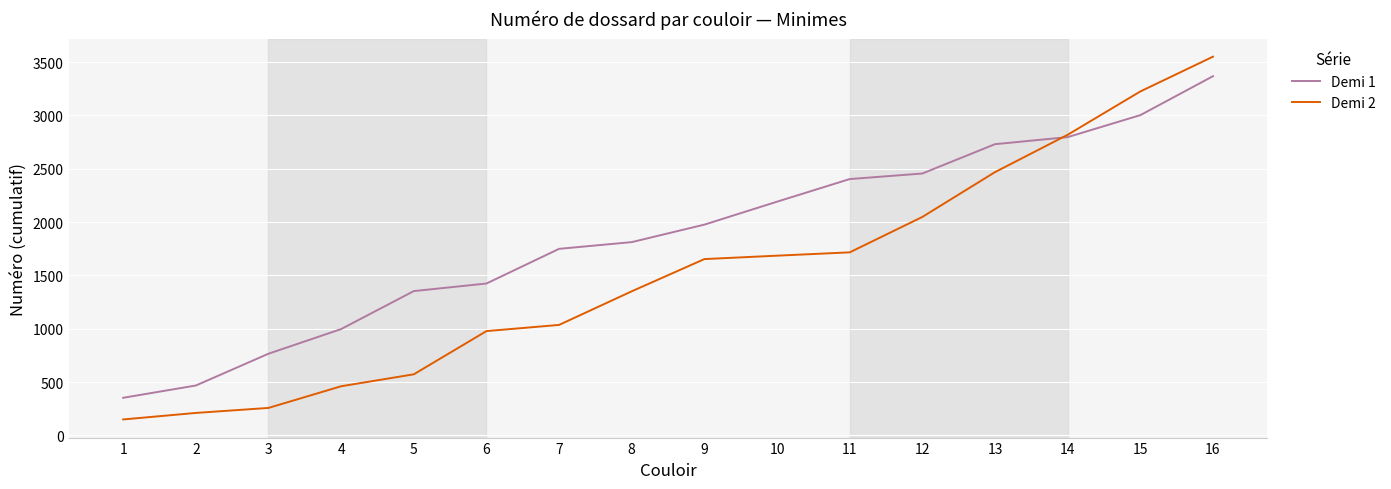

Which series has the largest total across all categories?

Demi 1